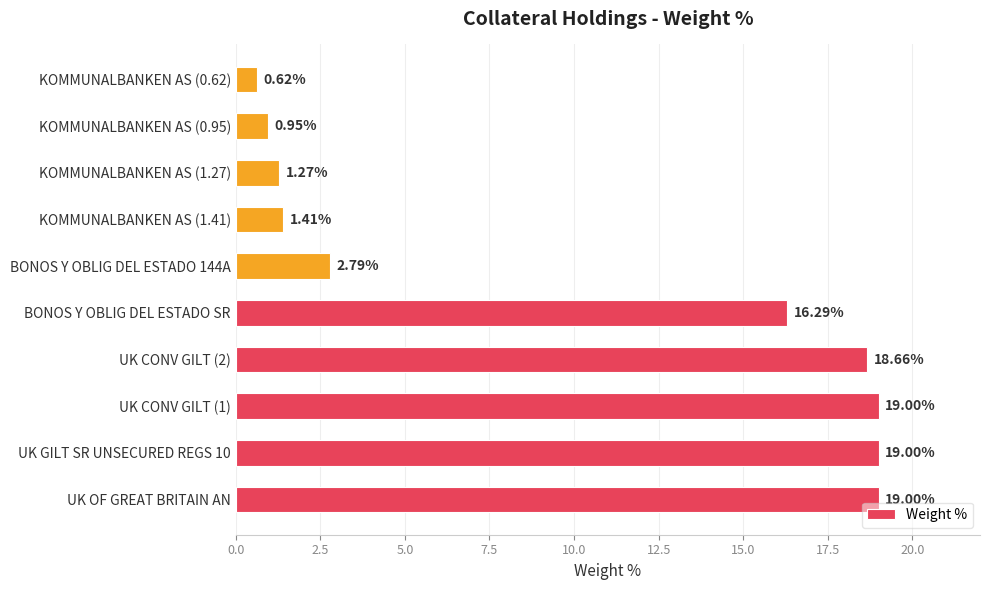

What is the average value?

9.9